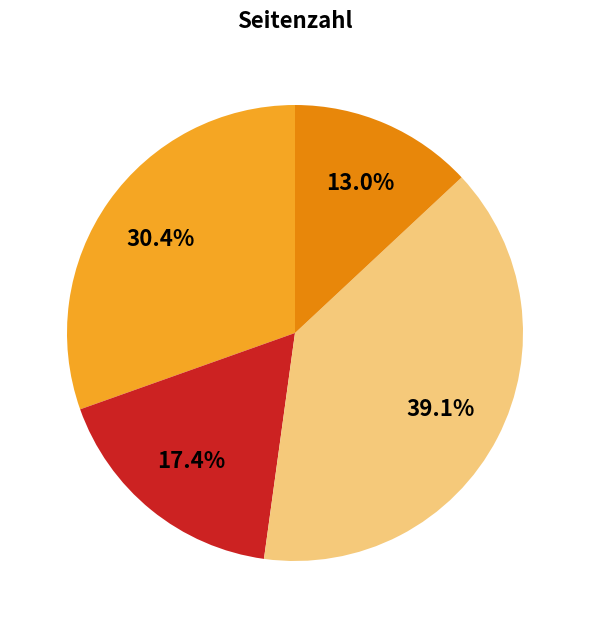

Does any single category account for the majority?

No